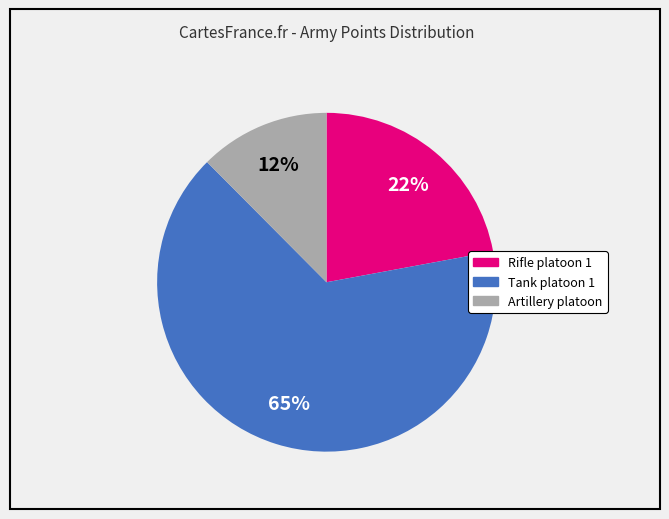

Combined, do Tank platoon 1 and Artillery platoon account for over 50%?

Yes